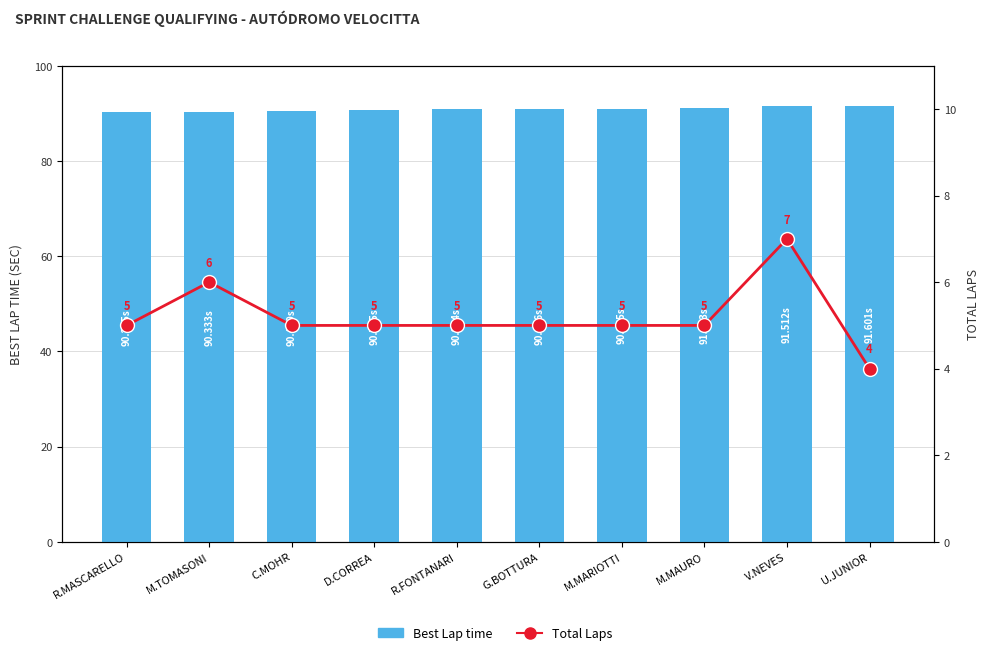

List the series in order of their overall mean, highest first.

Best Lap time, Total Laps